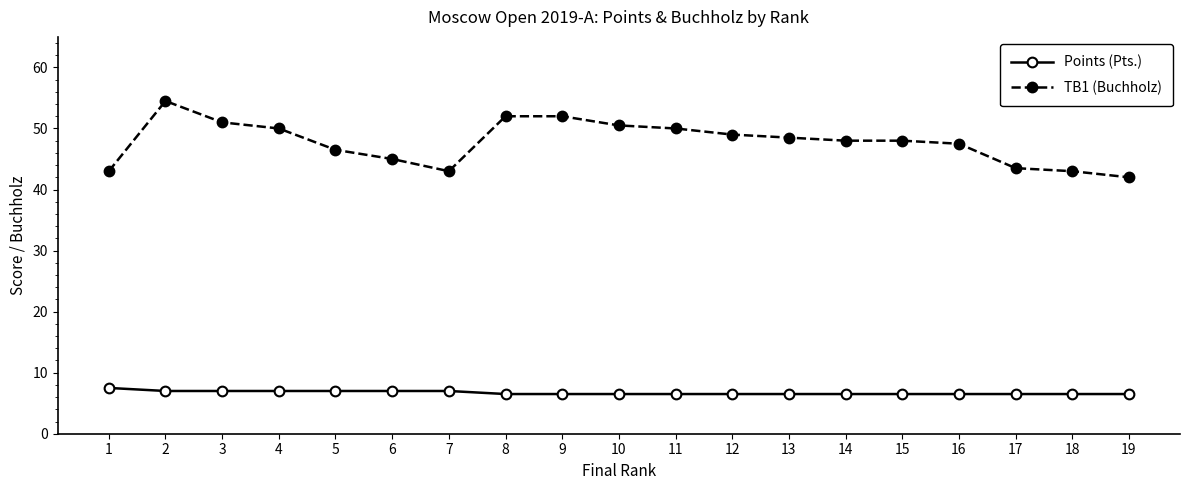

What is the minimum value shown in the chart?

6.5